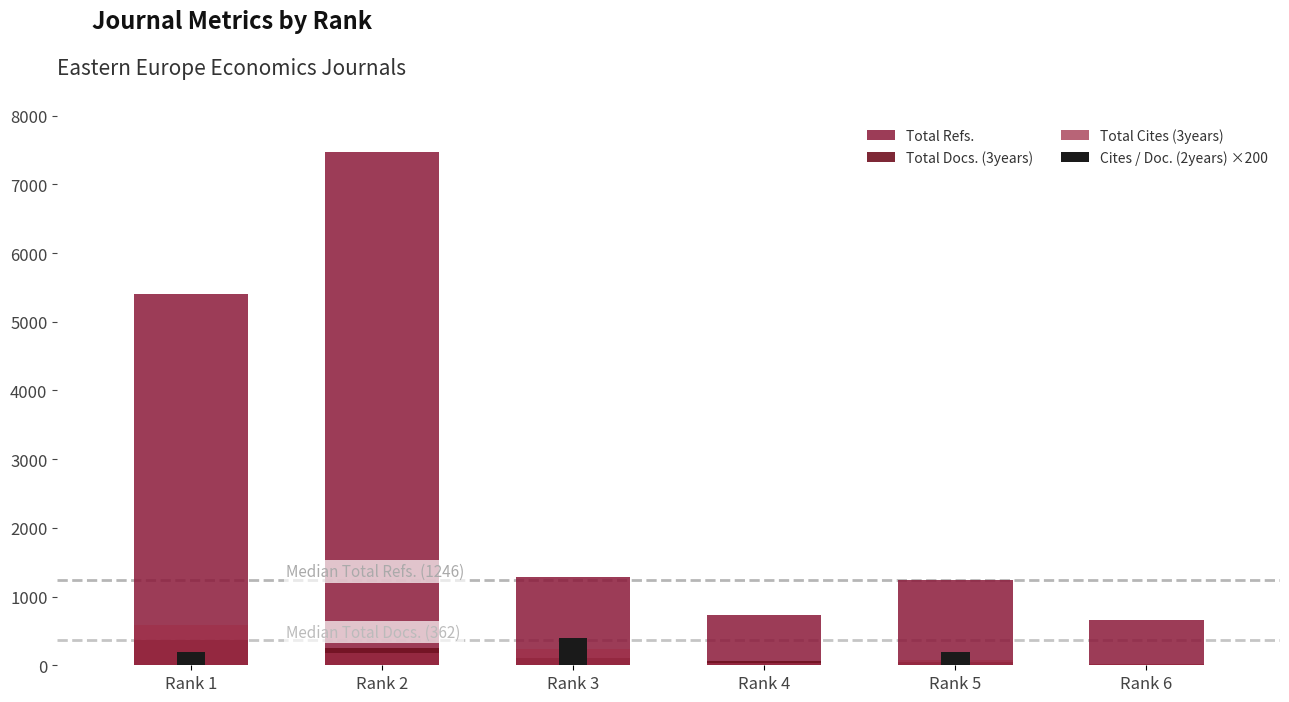

How many data points in Total Docs. (3years) are less than 100?

3